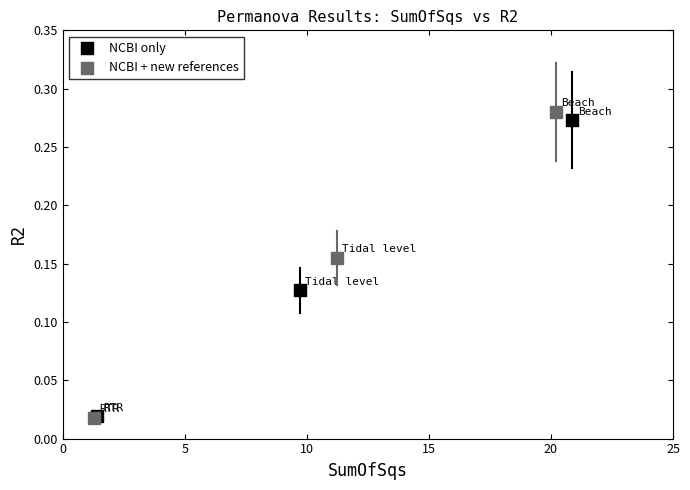

Which series reaches the maximum Y coordinate?

NCBI + new references